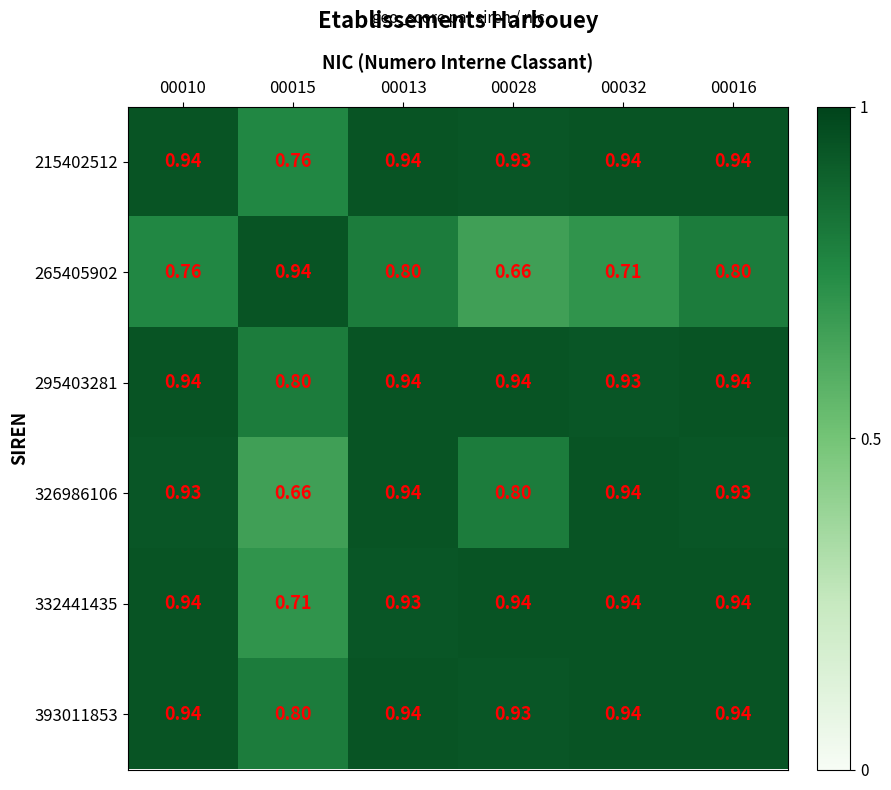

What is the total value across all series at 00015?

4.7